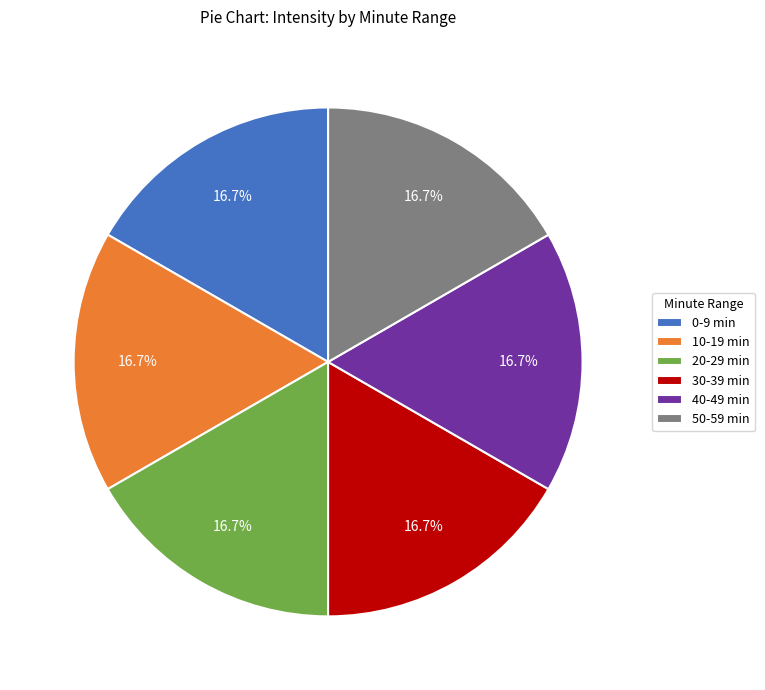

How many slices are in this pie chart?

6